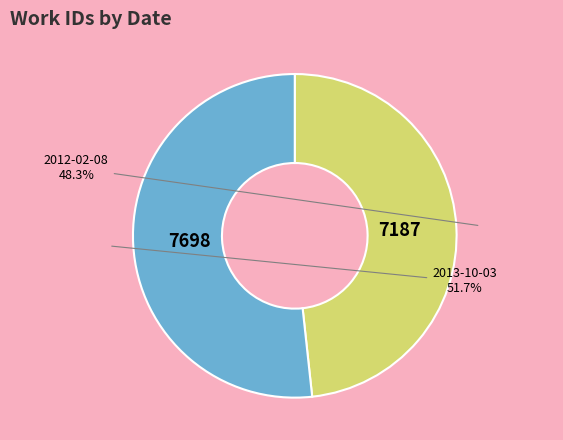

What percentage is NOT represented by 2012-02-08?

51.7%